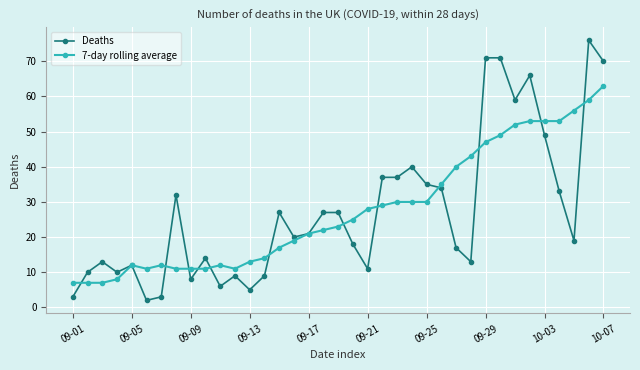

At how many categories does at least one series exceed 38?

12